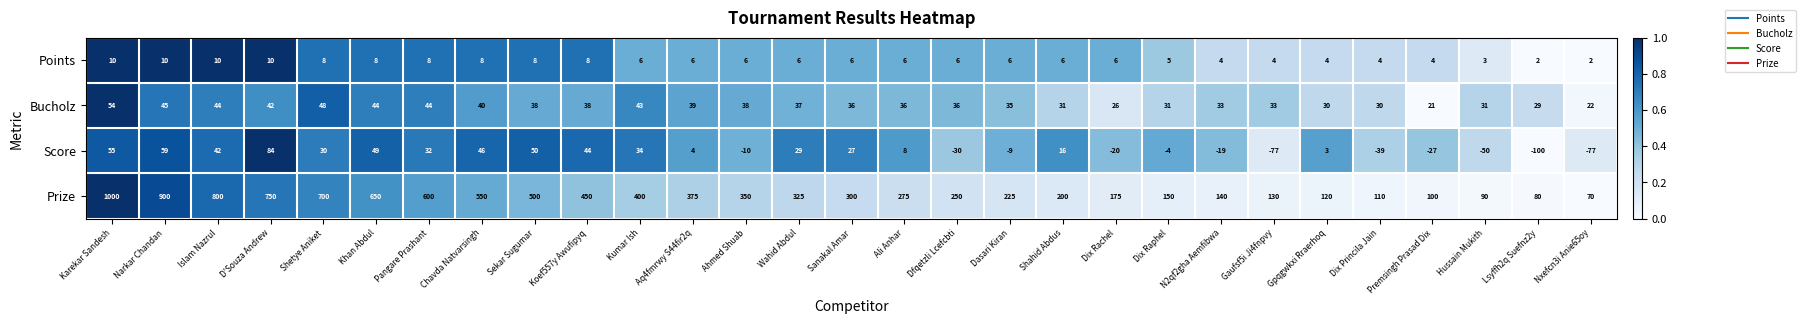

What is the difference between the maximum and minimum values in the Score series?

184